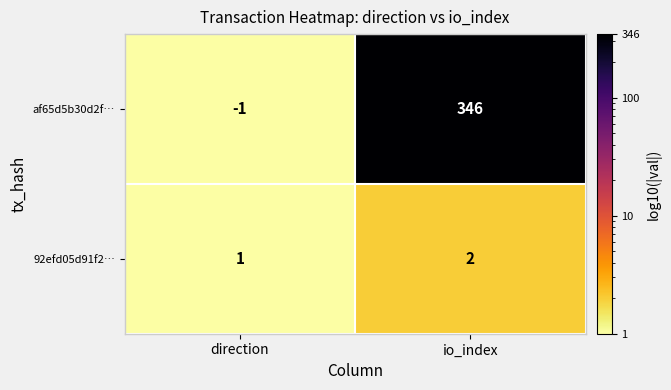

What is the spread (max minus min) of values at io_index?

344